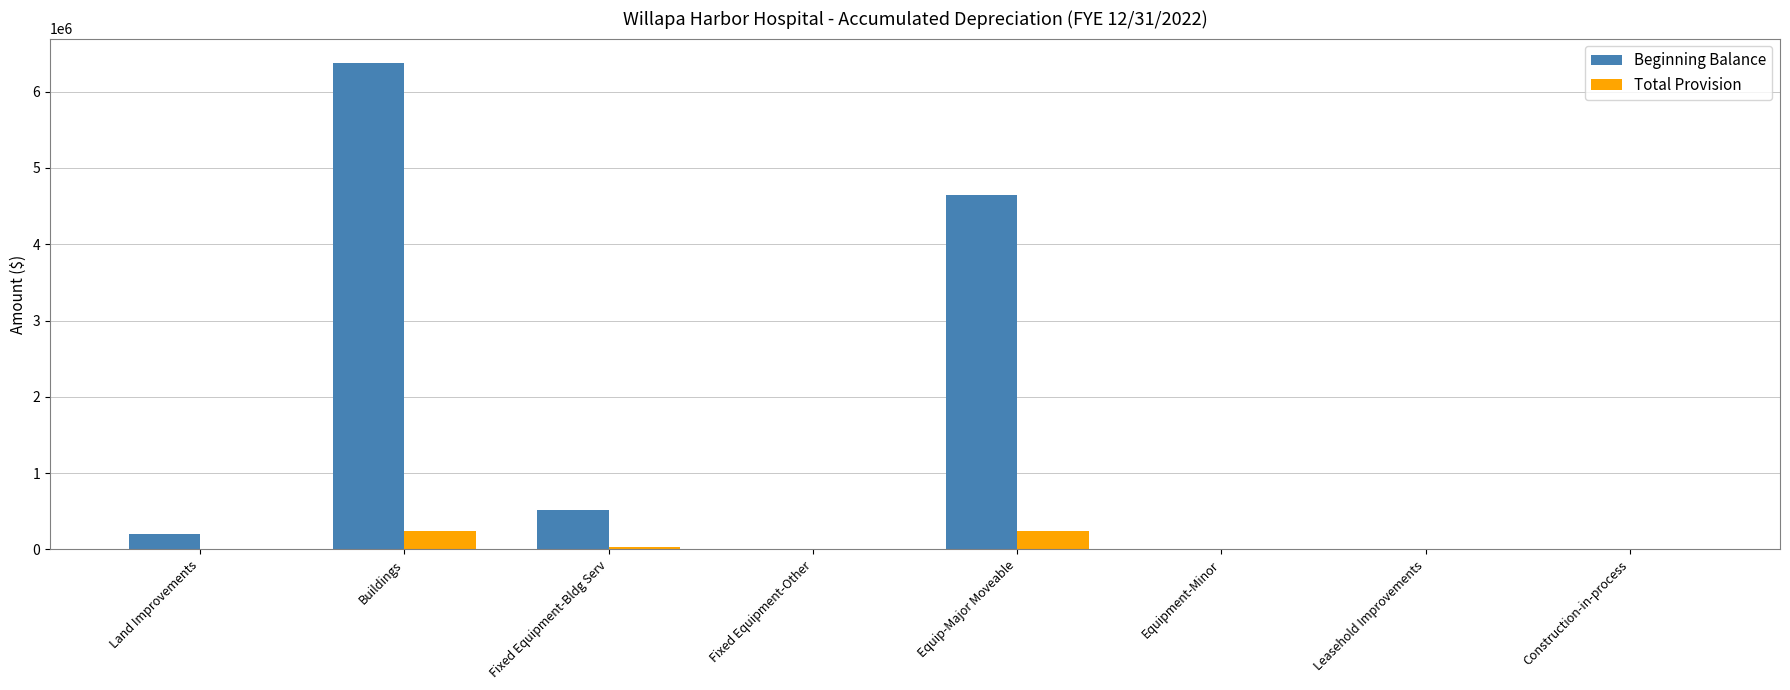

Count the number of categories in the chart.

8